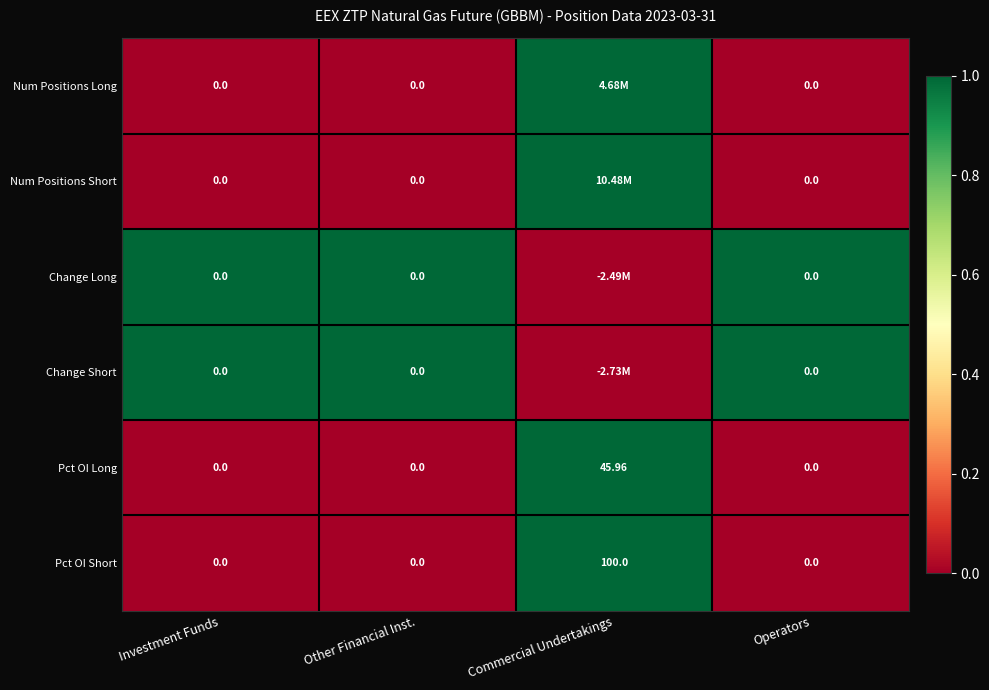

Which category has the highest value in the Pct OI Long series?

Commercial Undertakings